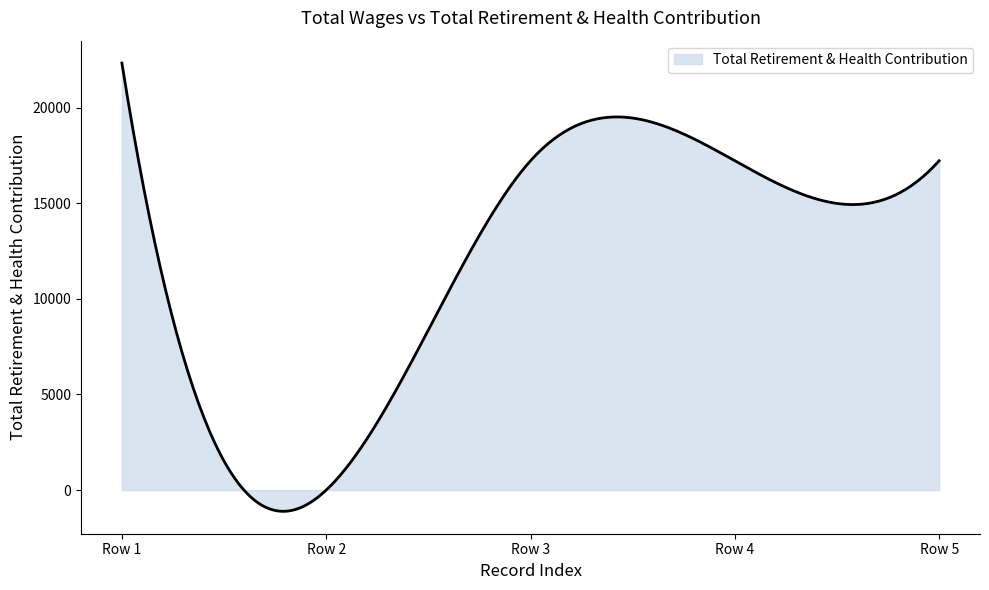

What is the difference between the maximum and minimum values?

23445.2